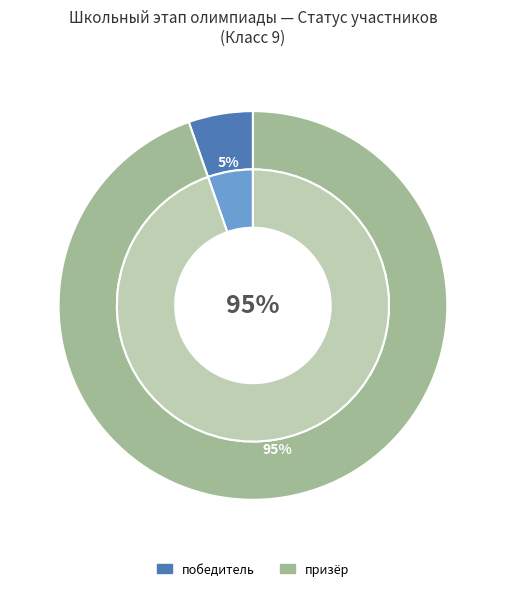

Which category has the smallest portion of the pie?

победитель